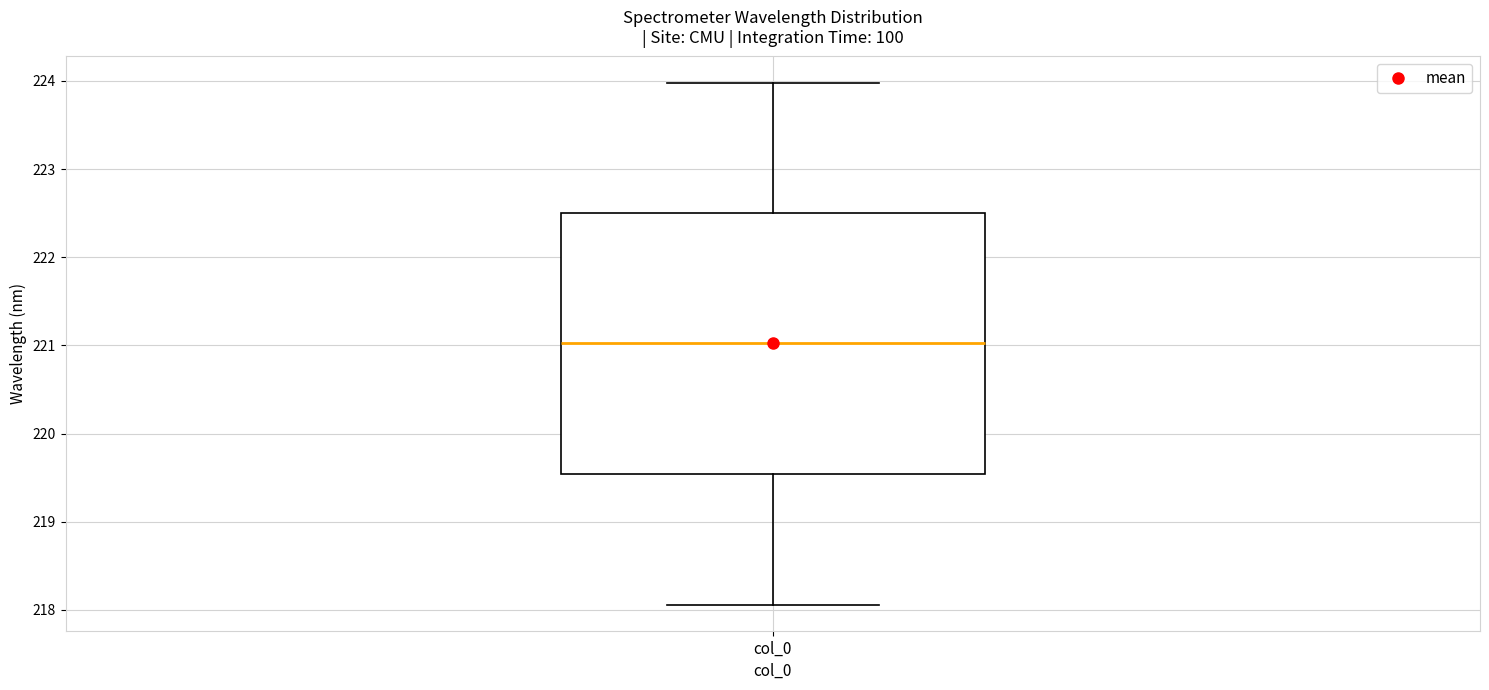

Where is the upper edge of the box for col_0 on the y-axis? The values are not printed on the chart, so give them approximately, as read against the axis.

222.5